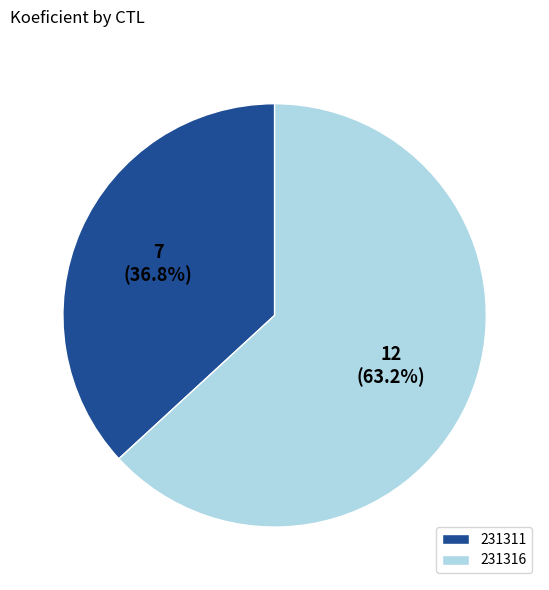

Is there any slice that represents more than half of the pie?

Yes